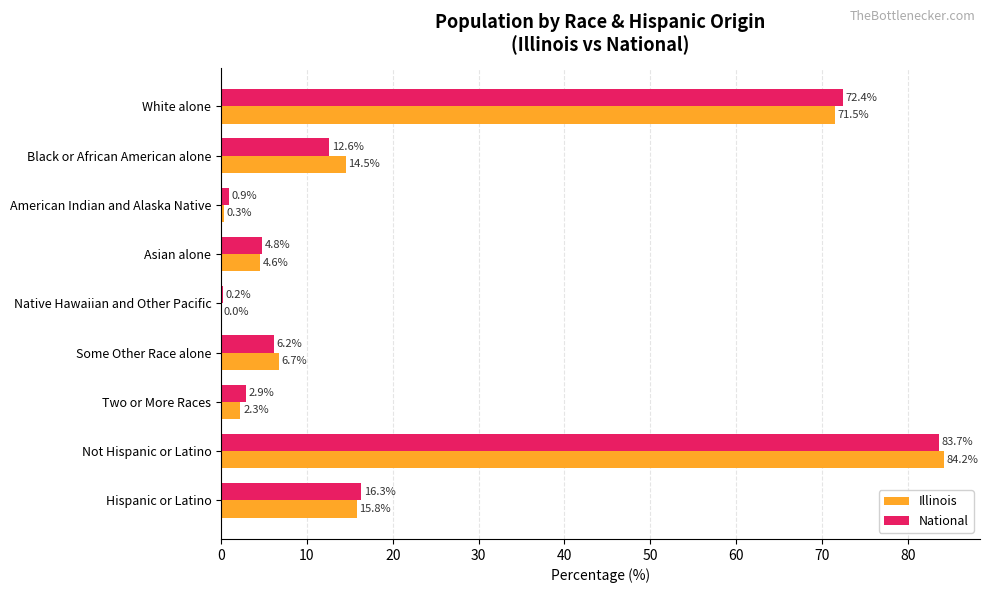

What is the sum of all National values?

200.0